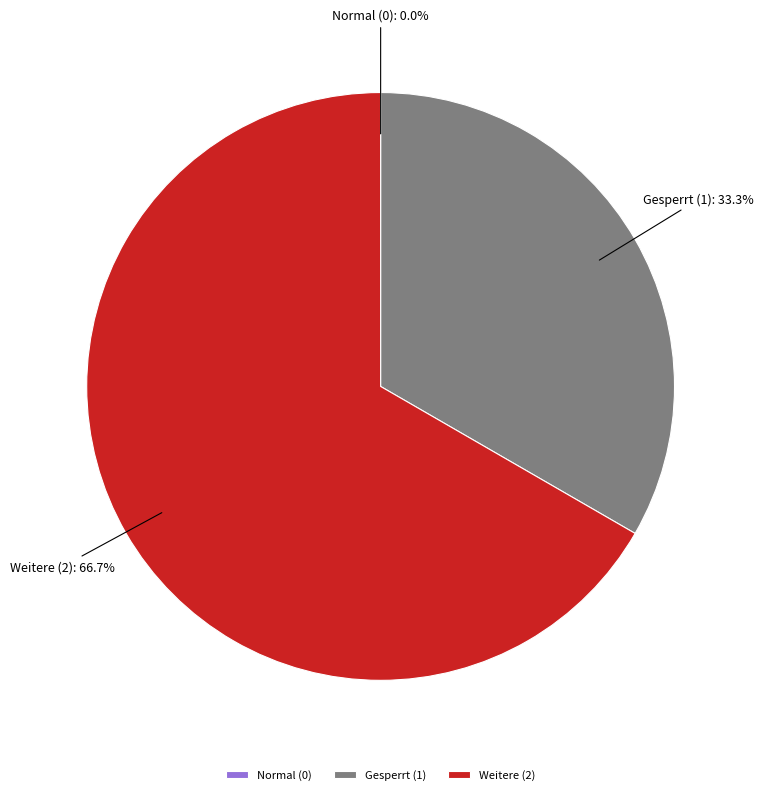

Which has a higher value, Weitere (2) or Gesperrt (1)?

Weitere (2)